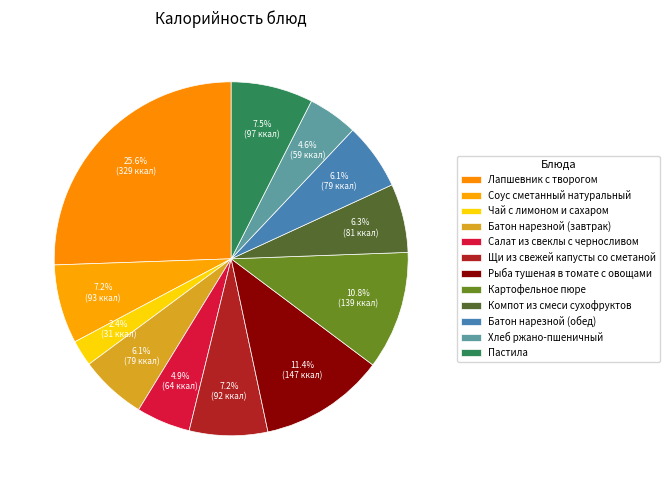

Is it true that Пастила is 7% of the pie?

True